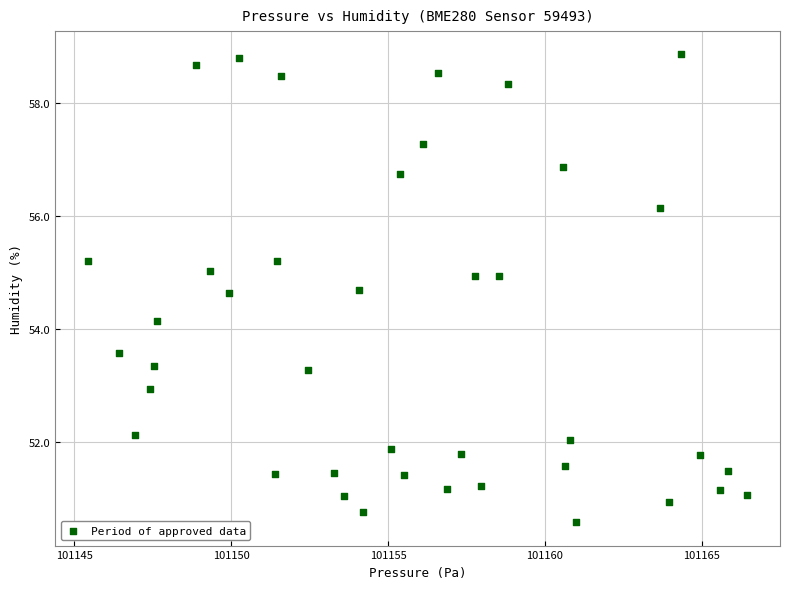

What is the range of X values (max minus min)?

21.0